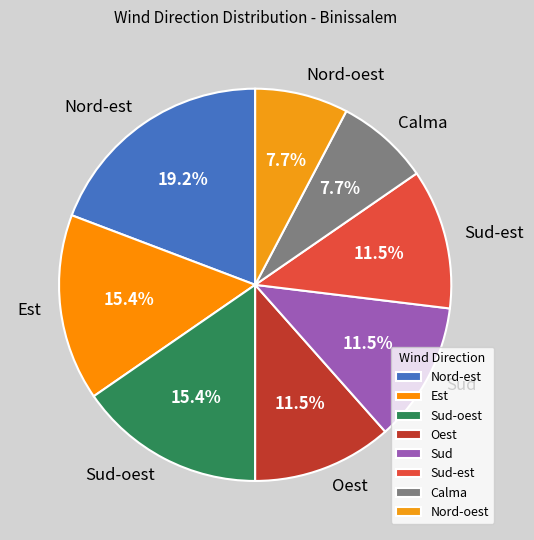

Which category has the biggest portion of the pie?

Nord-est